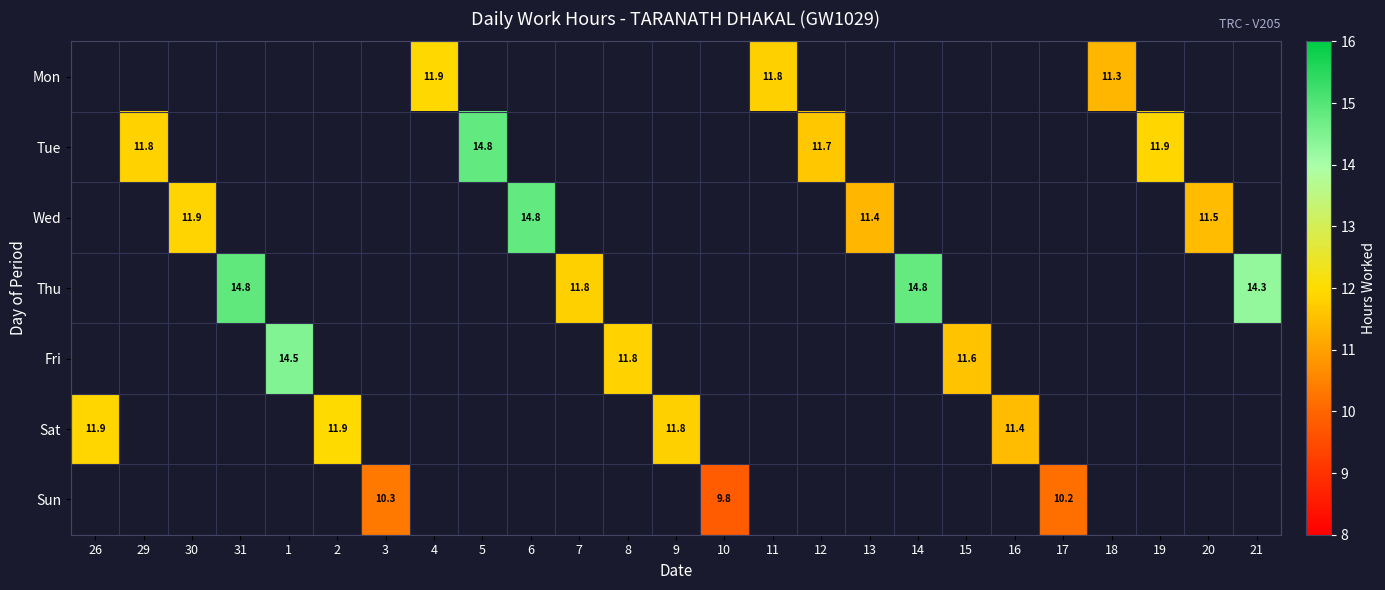

The Sun series shows 17.3 at 3. True or false?

False